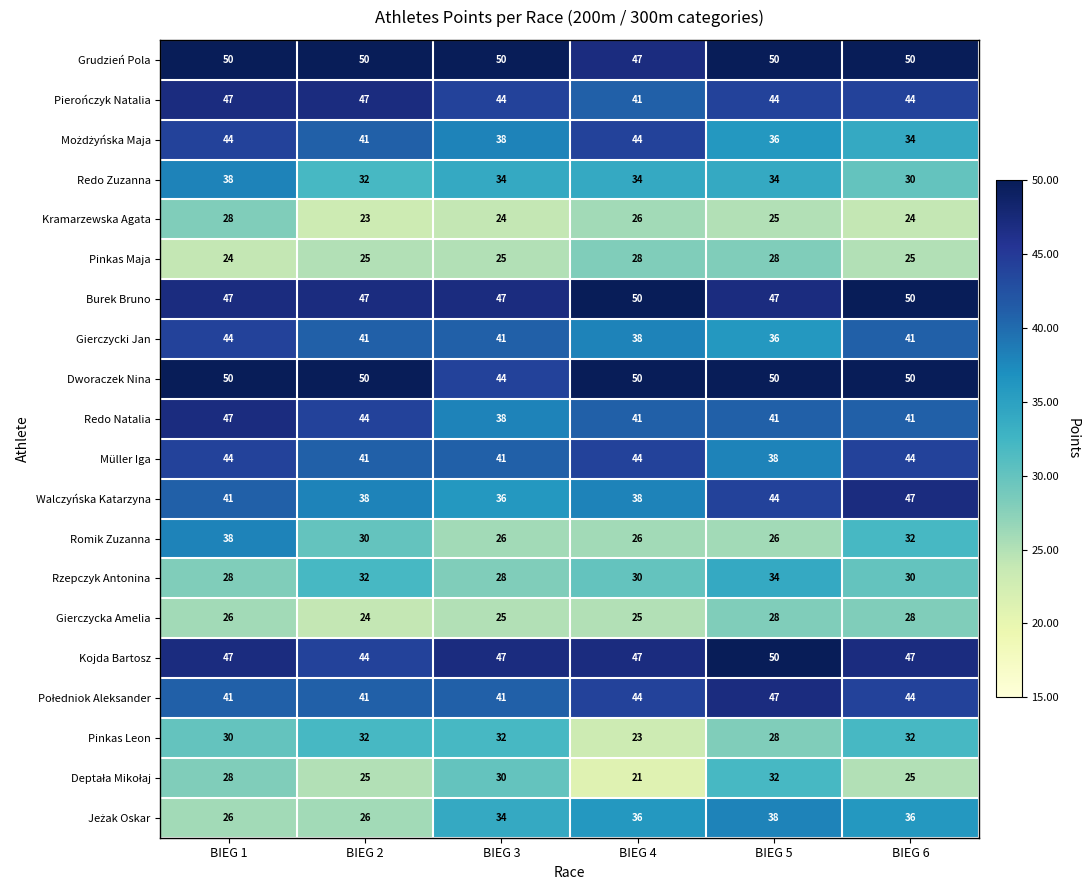

Count the Gierczycka Amelia values in the range 25 to 28.

5